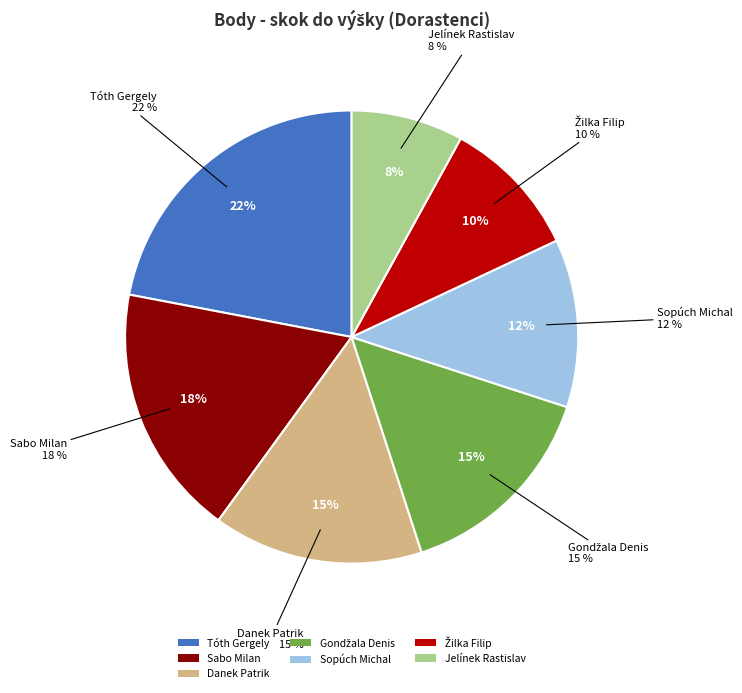

What percentage is NOT represented by Žilka Filip?

90.0%